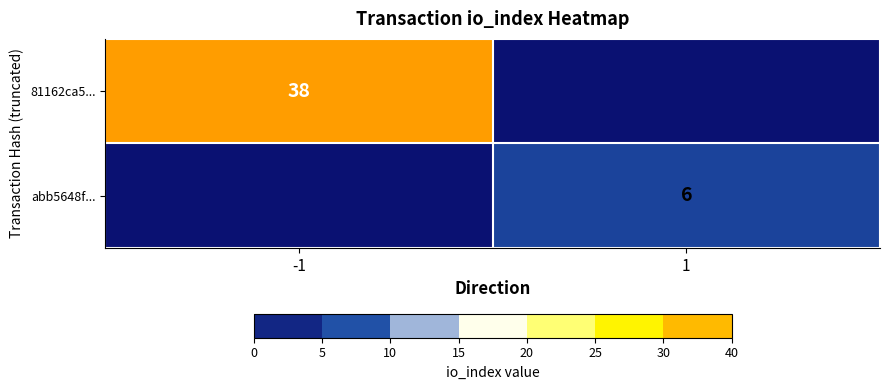

True or false: abb5648f... has a value of 6 at 1.

True